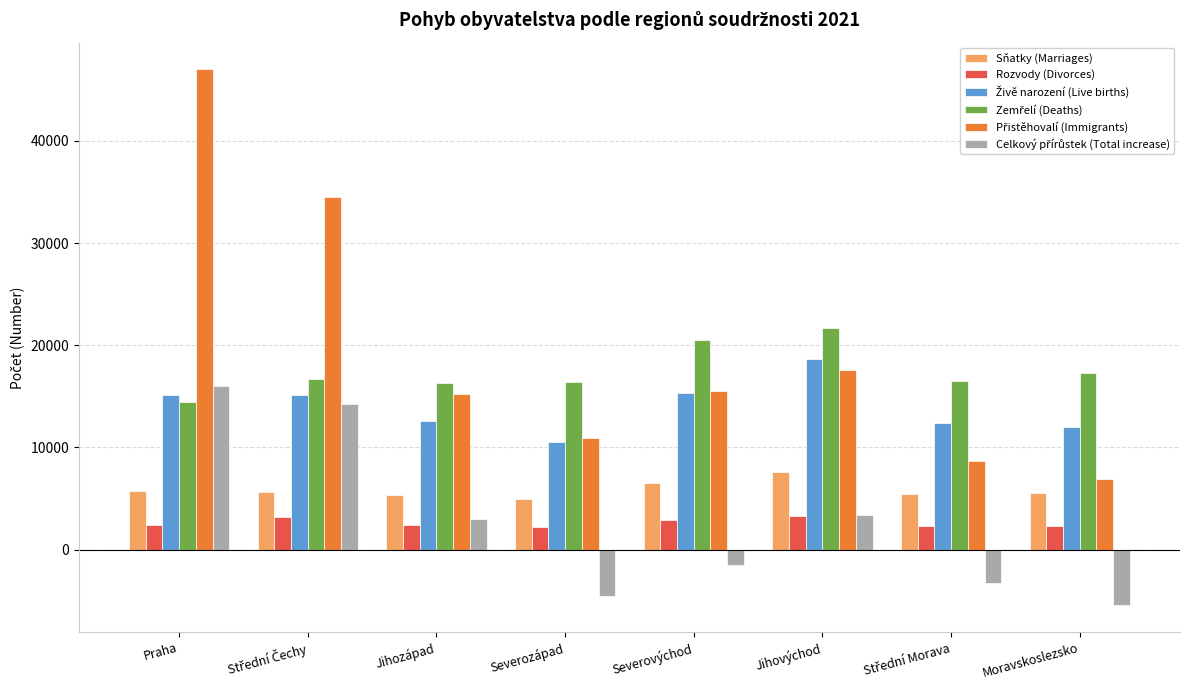

What is the greatest value displayed?

46989